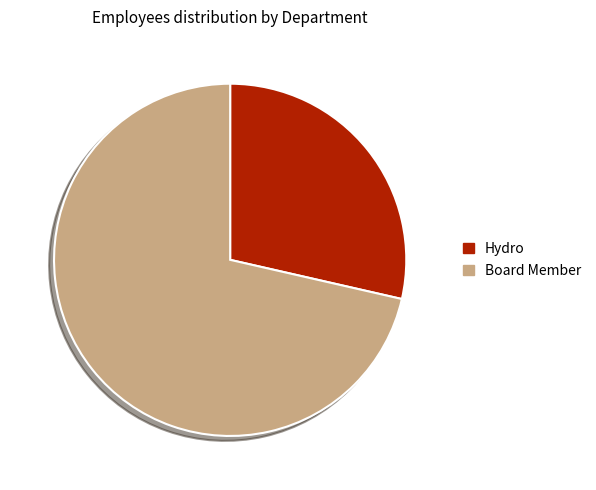

Rank the categories by value from highest to lowest.

Board Member, Hydro